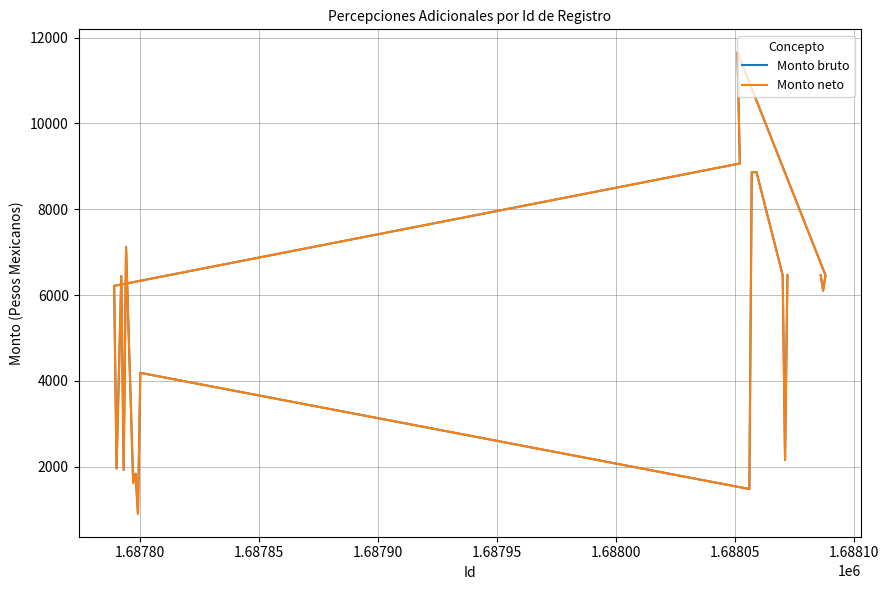

At which category does Monto bruto reach its first local valley?

1.68780